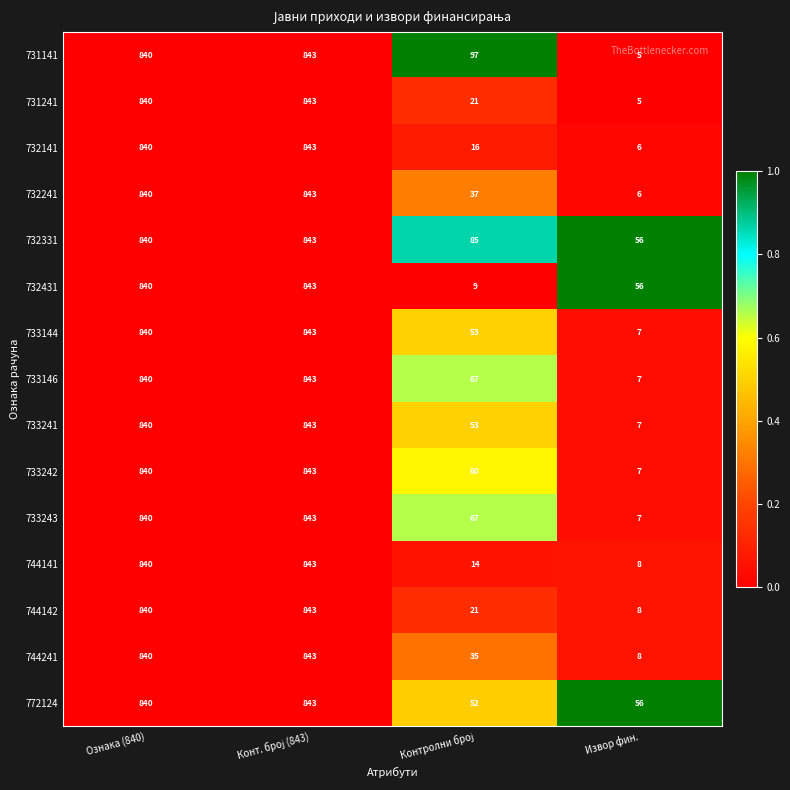

What is the total value across all series at Ознака (840)?

12600